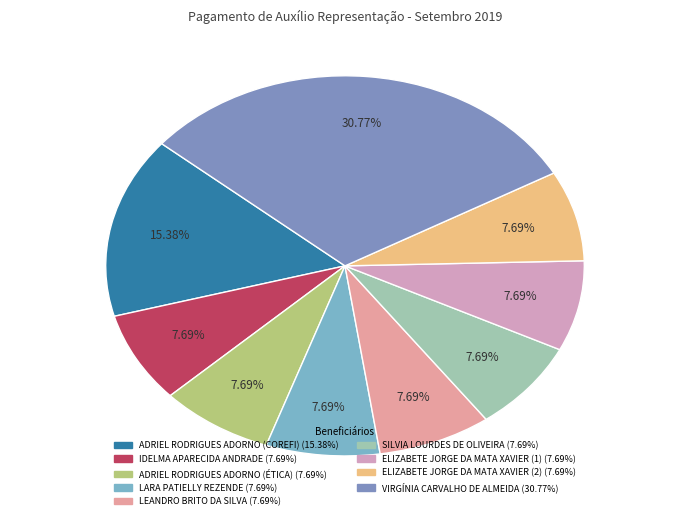

What percentage is the ELIZABETE JORGE DA MATA XAVIER (1) slice, to the nearest percent?

8%